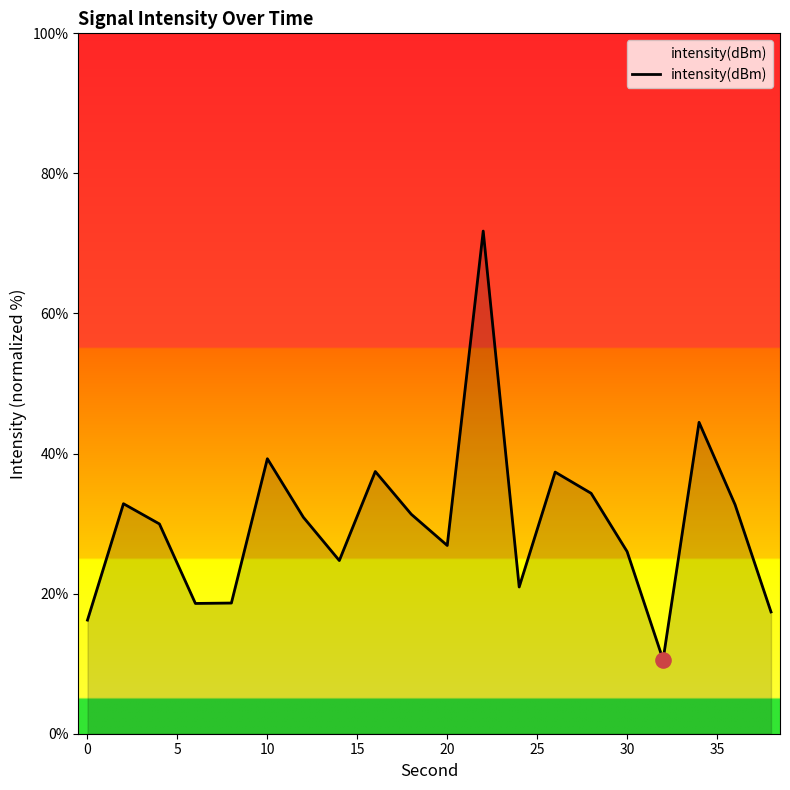

What is the greatest value displayed?

71.8